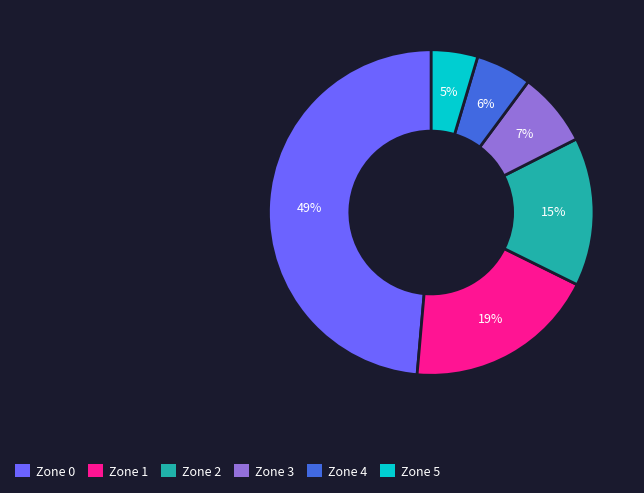

True or false: Zone 0 accounts for 49% of the total.

True